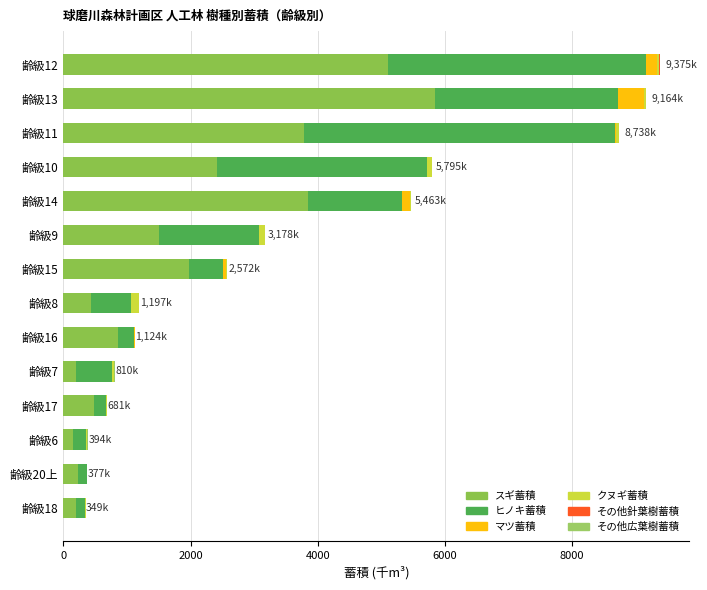

How many distinct data groups are displayed?

6